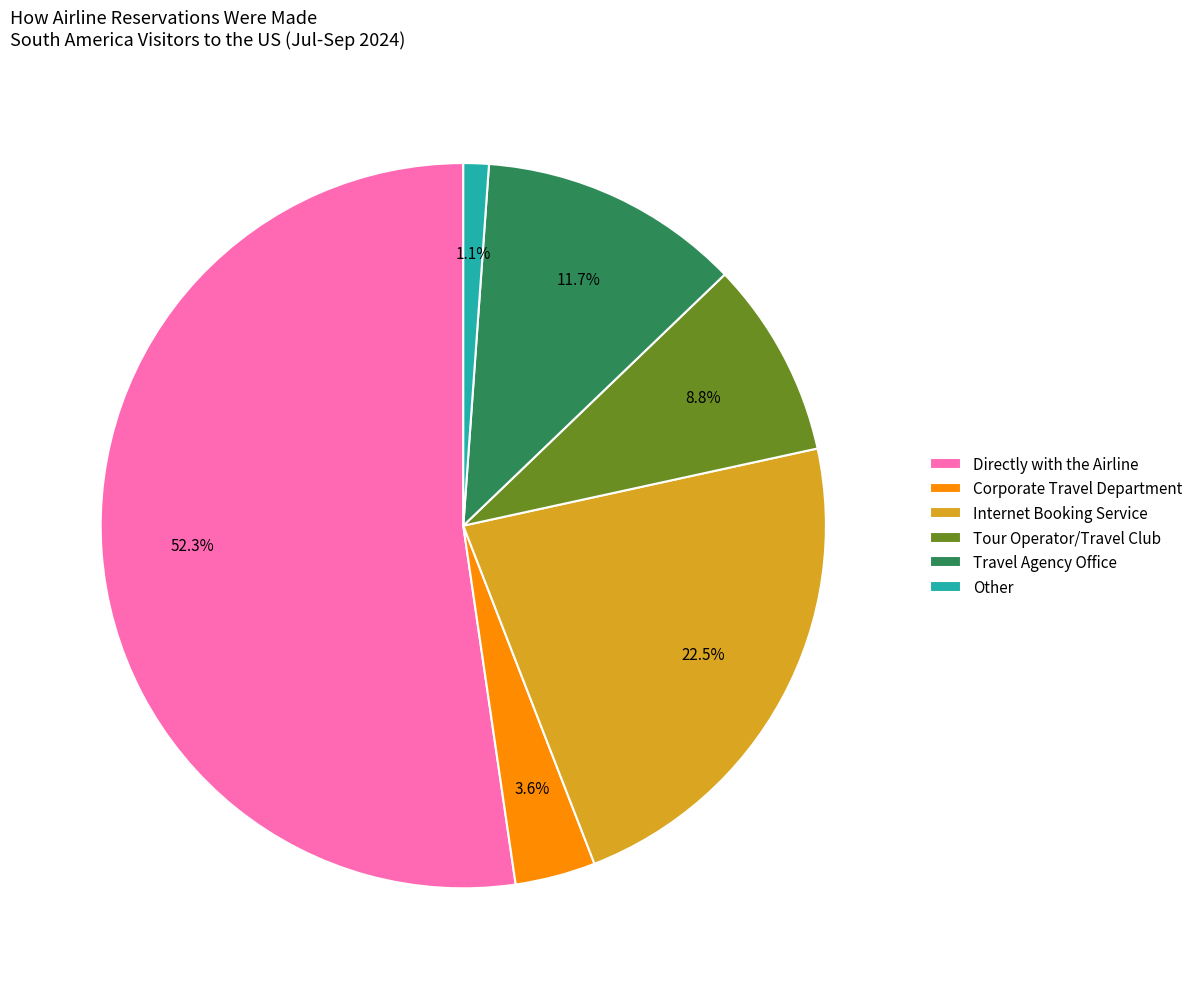

Which category has the smallest portion of the pie?

Other